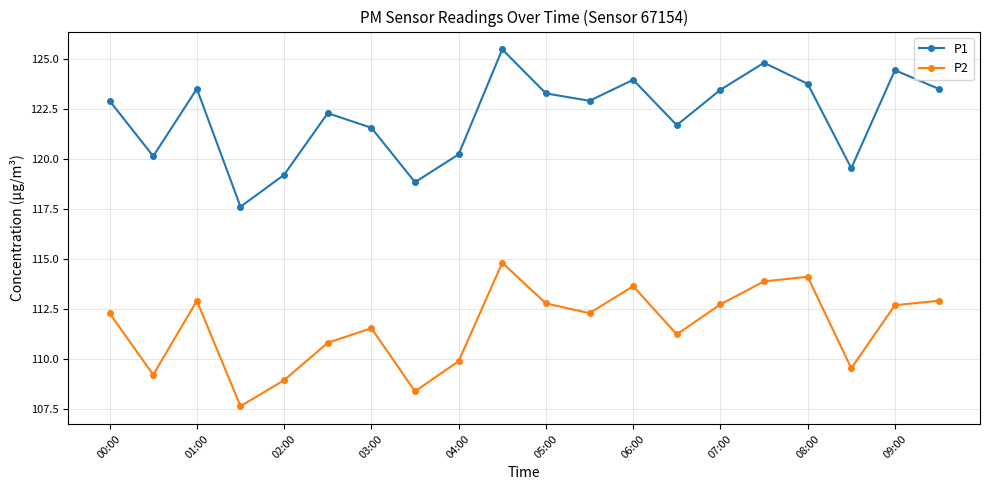

Which series has the largest range (max minus min)?

P1